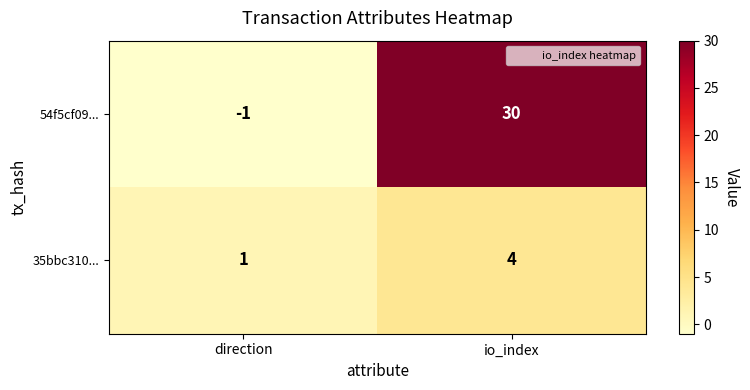

How many categories are shown in the chart?

2